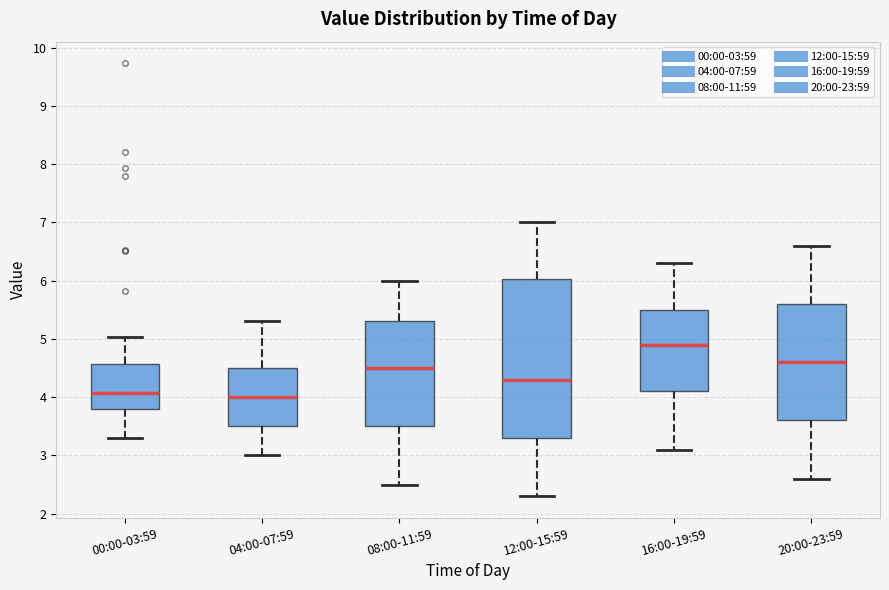

Reading left to right, read every box against the y-axis: the position of its median line, the range the box covers, and the ends of its whiskers. The values are not printed on the chart, so give them approximately, as read against the axis.

00:00-03:59: median 4.1, box 3.8 to 4.6, whiskers 3.3 to 5.0
04:00-07:59: median 4.0, box 3.5 to 4.5, whiskers 3.0 to 5.3
08:00-11:59: median 4.5, box 3.5 to 5.3, whiskers 2.5 to 6.0
12:00-15:59: median 4.3, box 3.3 to 6.0, whiskers 2.3 to 7.0
16:00-19:59: median 4.9, box 4.1 to 5.5, whiskers 3.1 to 6.3
20:00-23:59: median 4.6, box 3.6 to 5.6, whiskers 2.6 to 6.6